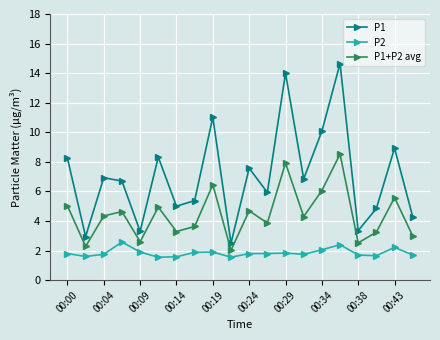

Count the number of categories in the chart.

20